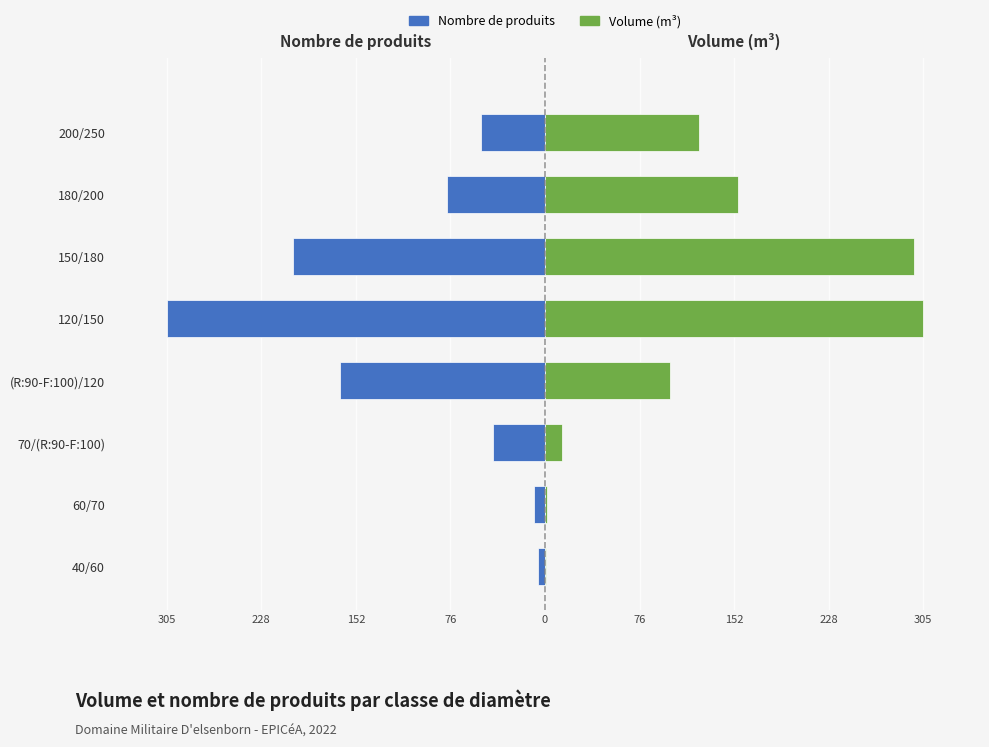

Is the value of produit_nbre at 180/200 greater than the value of produit_vtgr at 70/(R:90-F:100)?

No